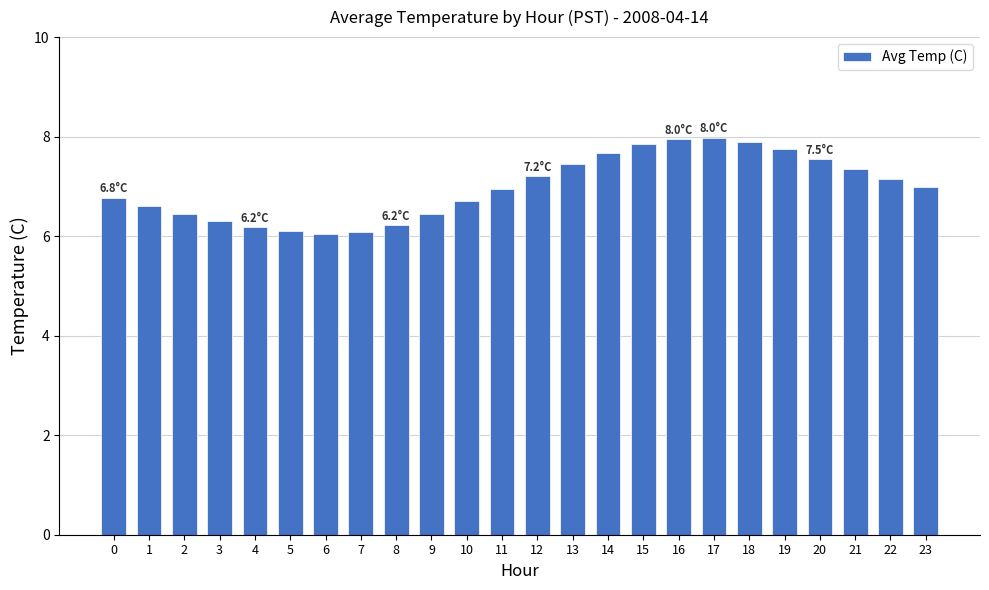

Approximately how many times larger is the value at 14 compared to 2?

1.2